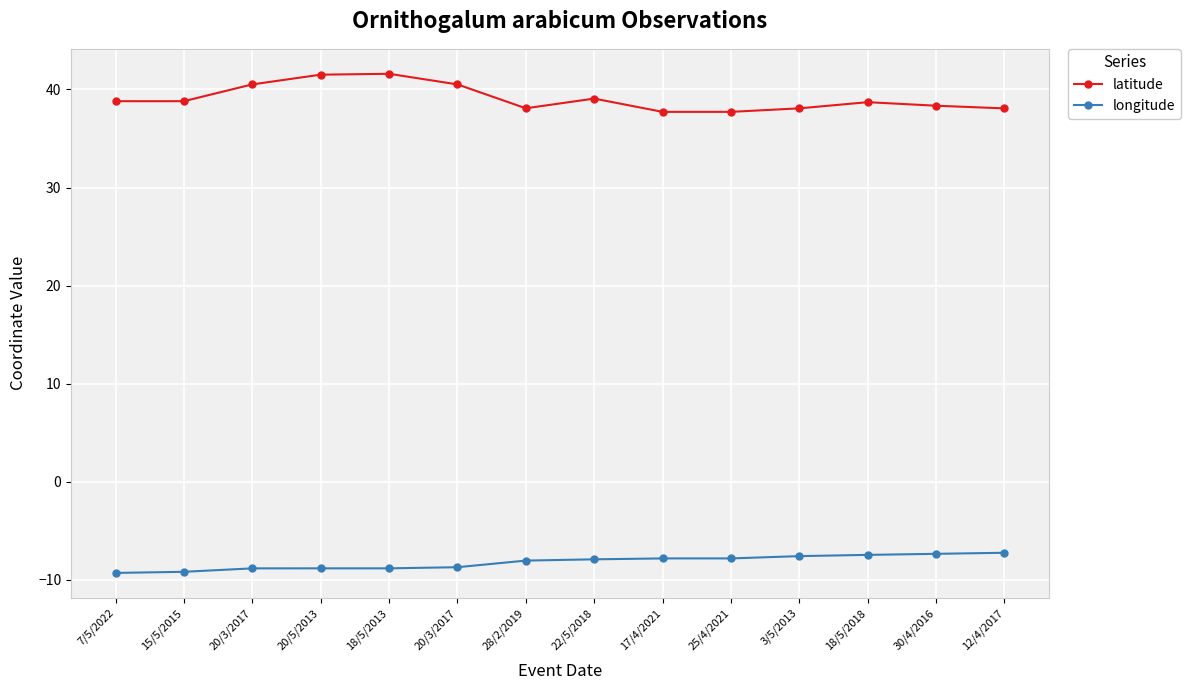

How many lines are shown in the chart?

2